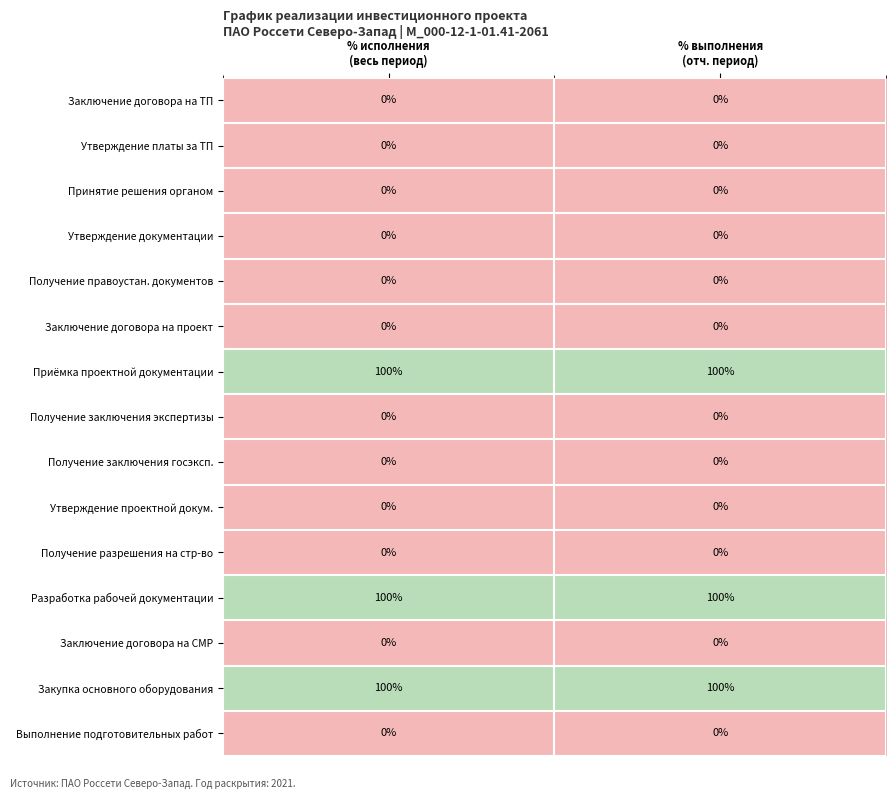

How many categories are shown in the chart?

2